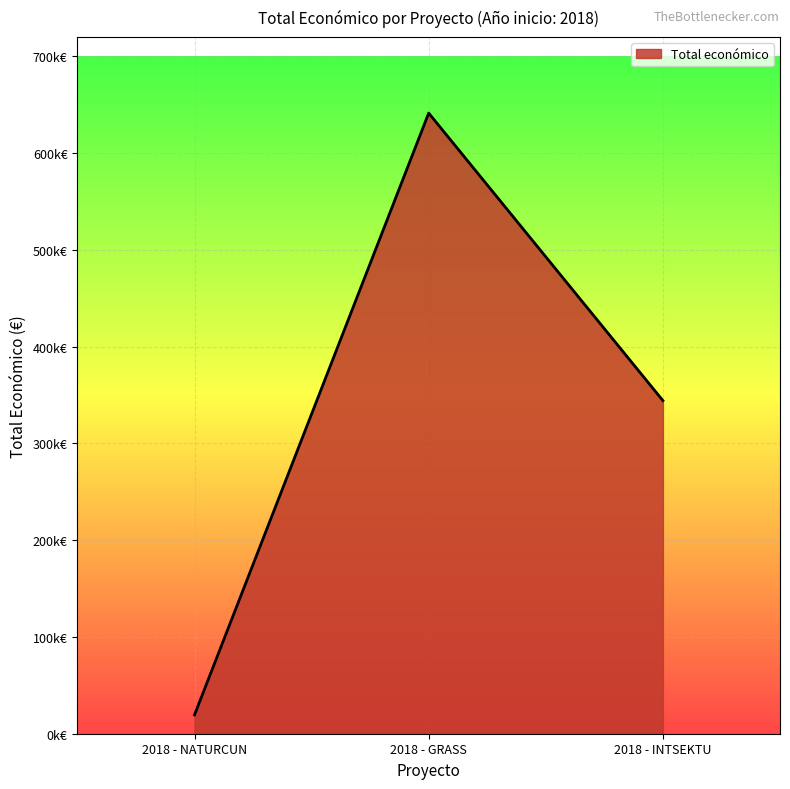

List the labels in order of value, largest first.

2018 - GRASS, 2018 - INTSEKTU, 2018 - NATURCUN